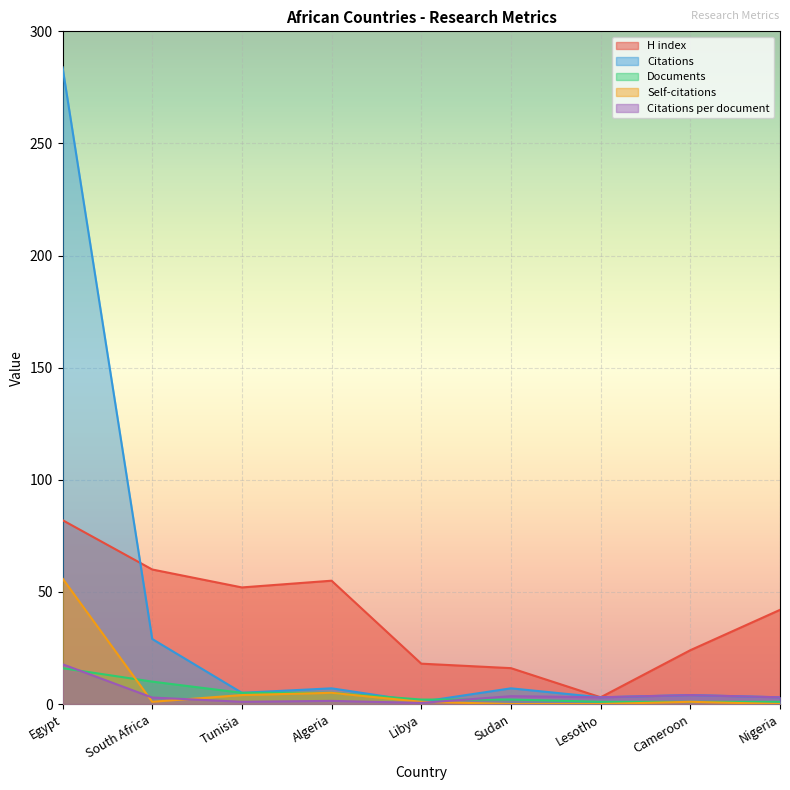

Where is the first local maximum for Citations per document?

Algeria